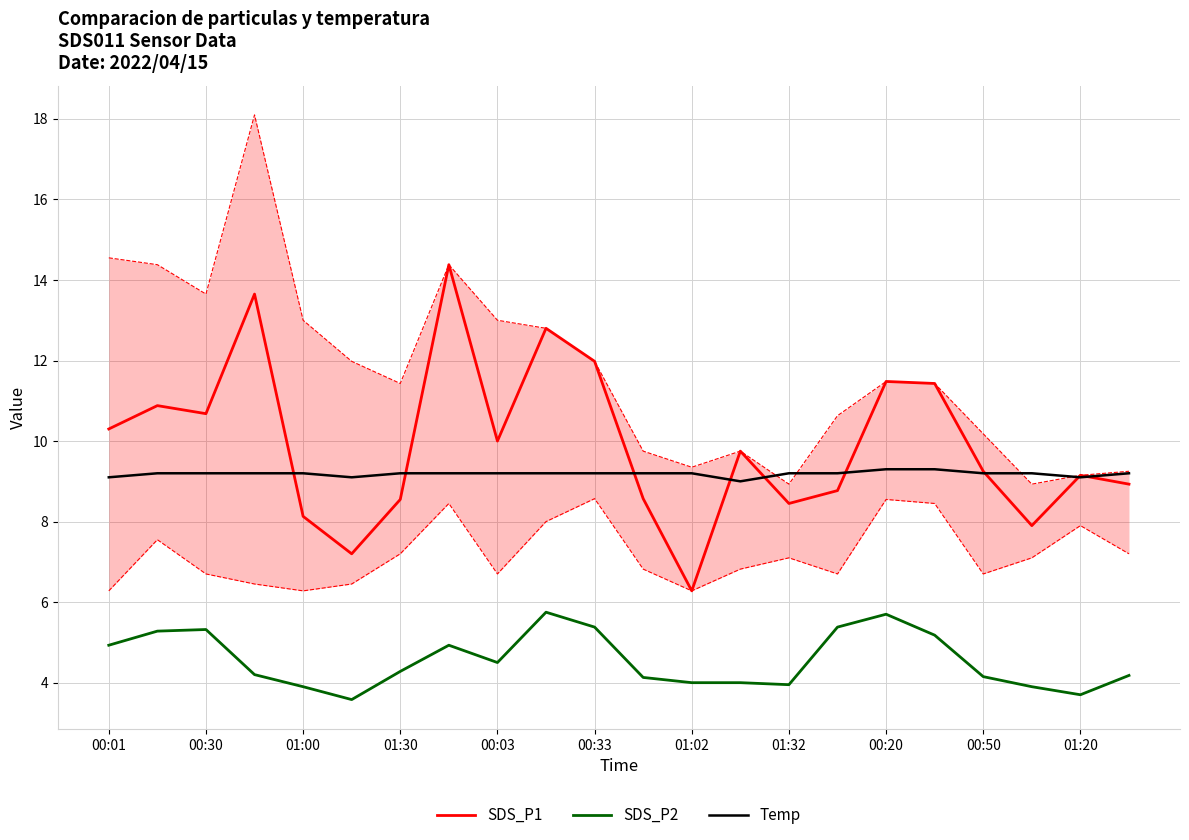

True or false: Temp has more than 1 interior local peaks.

False